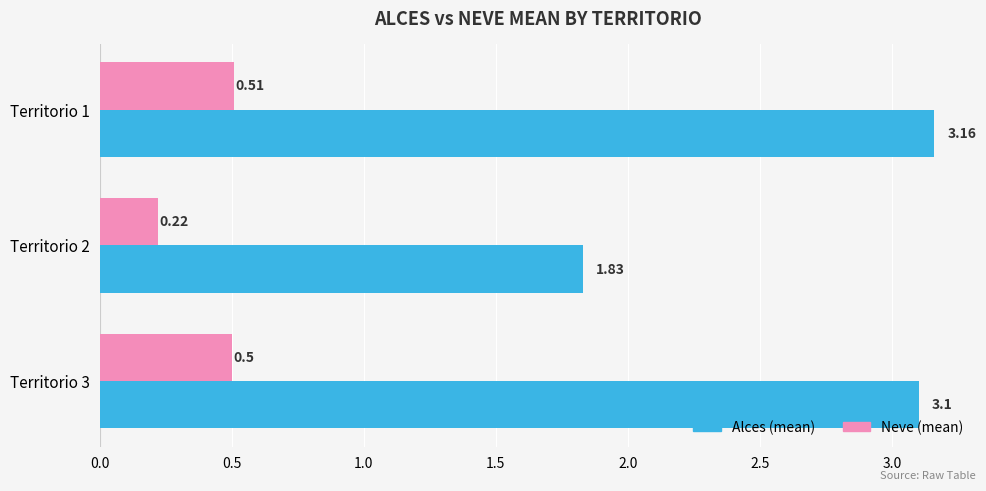

Which series has the widest spread of values?

Alces (mean)